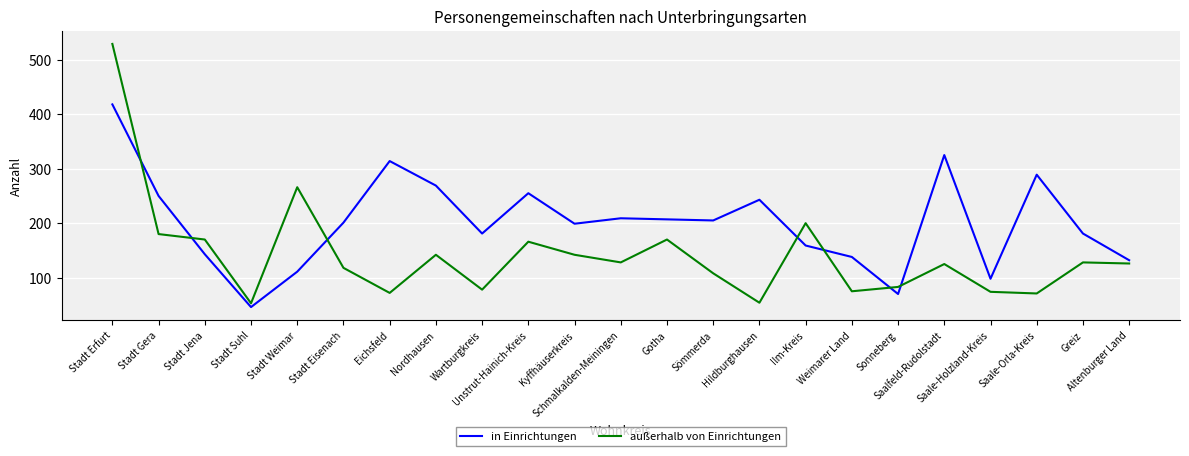

List the series in order of their peak value, lowest first.

in Einrichtungen, außerhalb von Einrichtungen